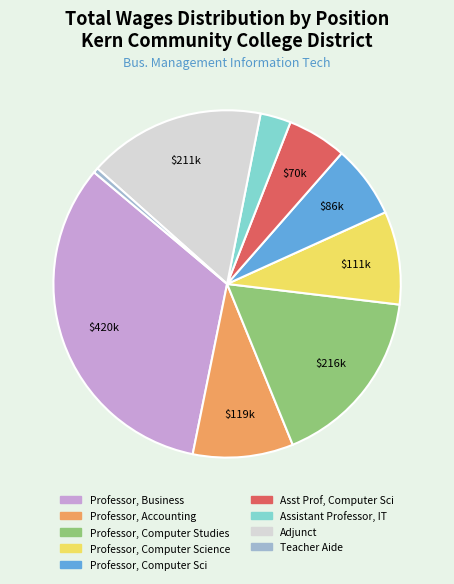

How many segments does this pie chart have?

9